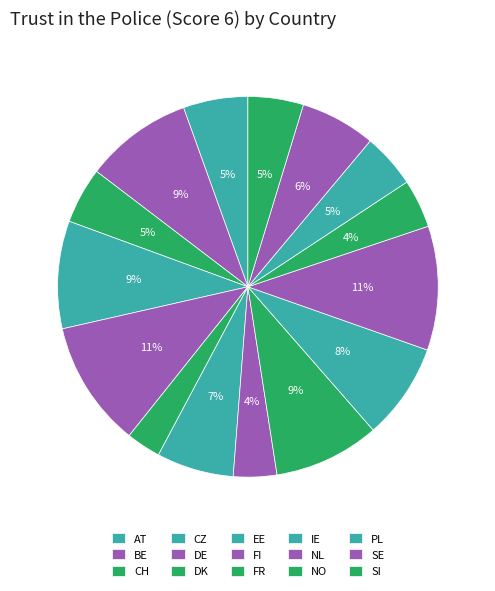

How many segments does this pie chart have?

15